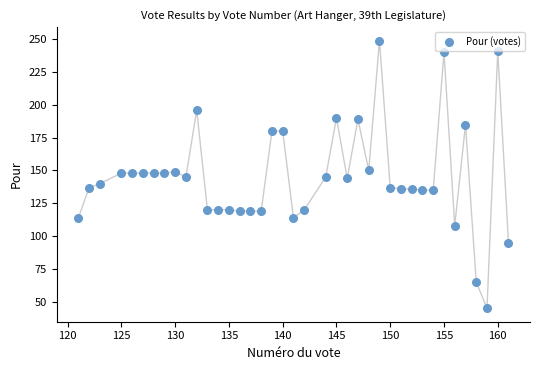

What is the range of Y values (max minus min)?

204